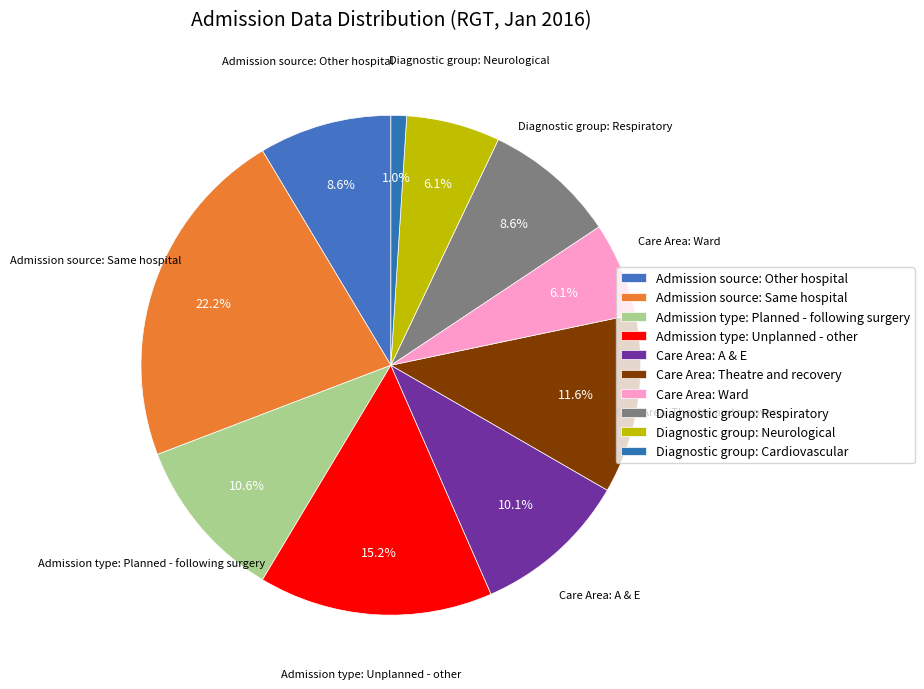

How many slices are in this pie chart?

10